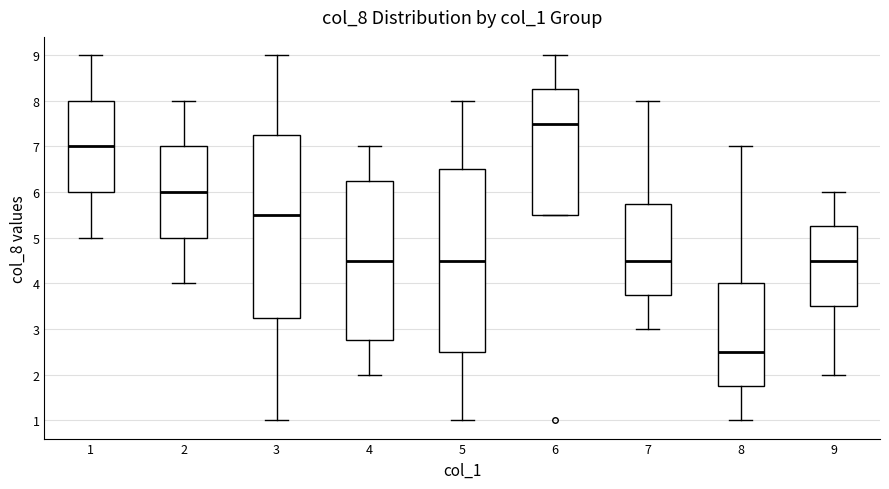

Which box has the highest median line?

6